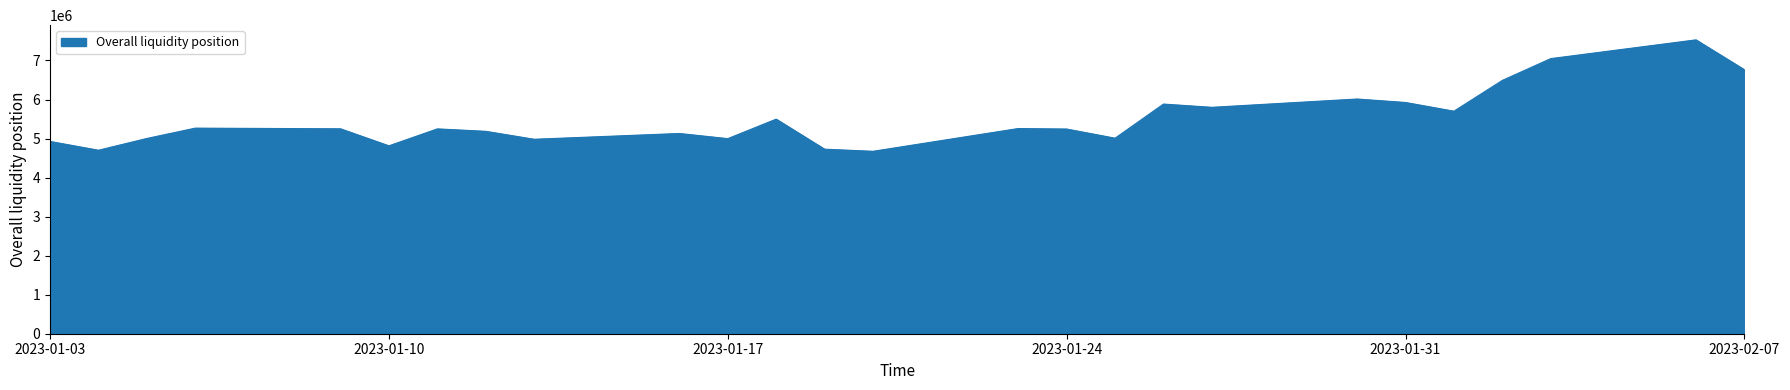

How many lines are shown in the chart?

1